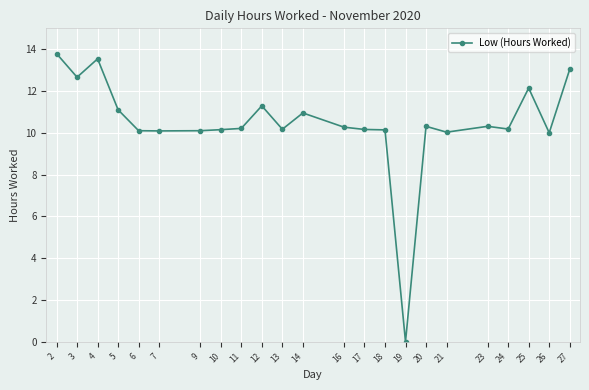

What is the ratio of the value at 14 to the value at 26?

1.1